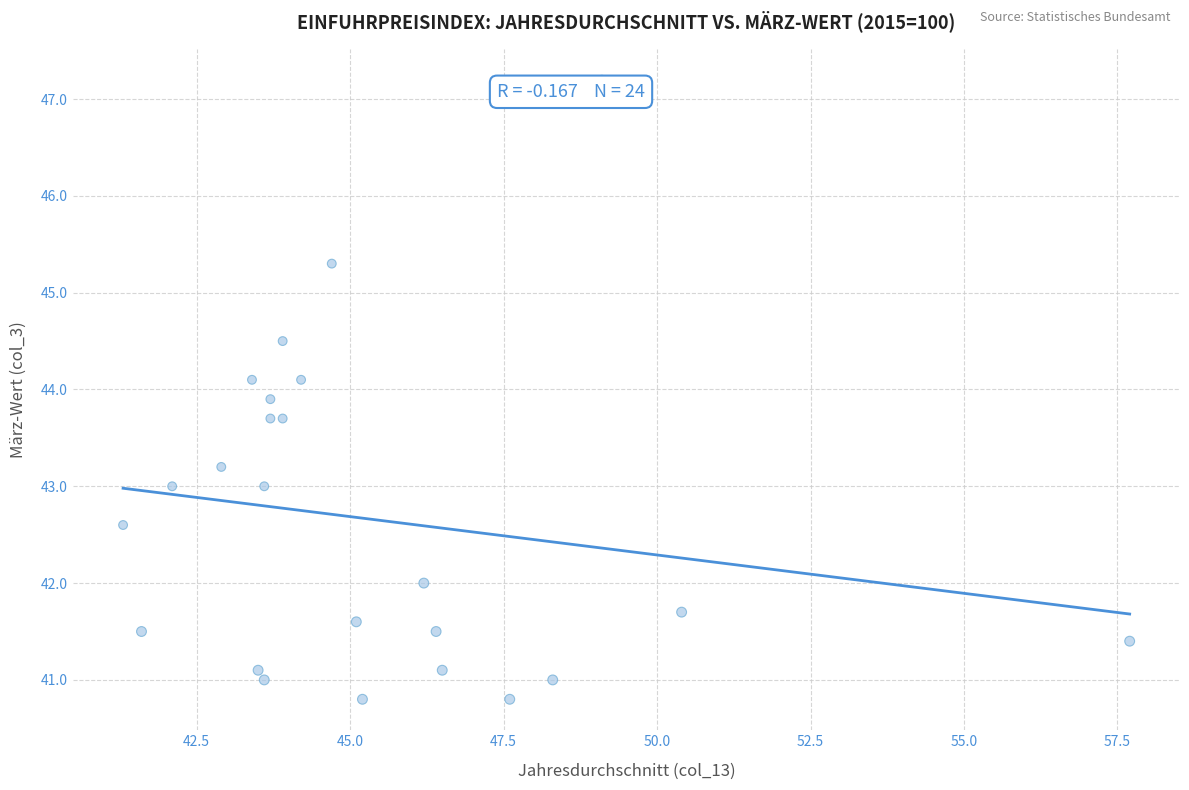

What is the range of X values (max minus min)?

16.4